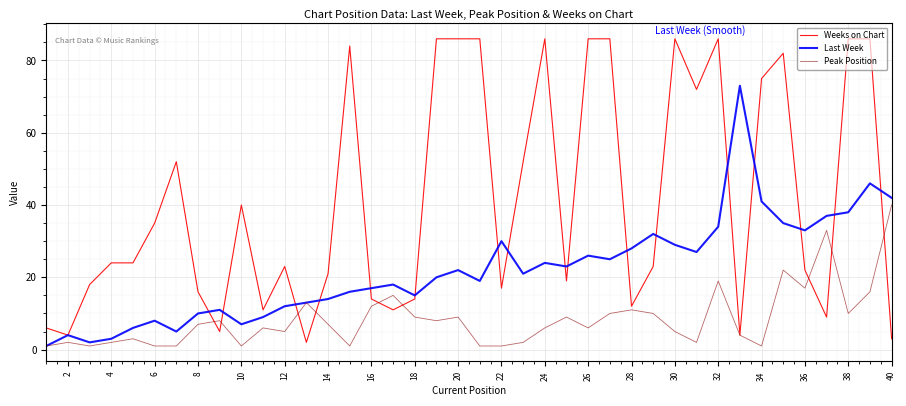

Which series has the largest range (max minus min)?

Weeks on Chart